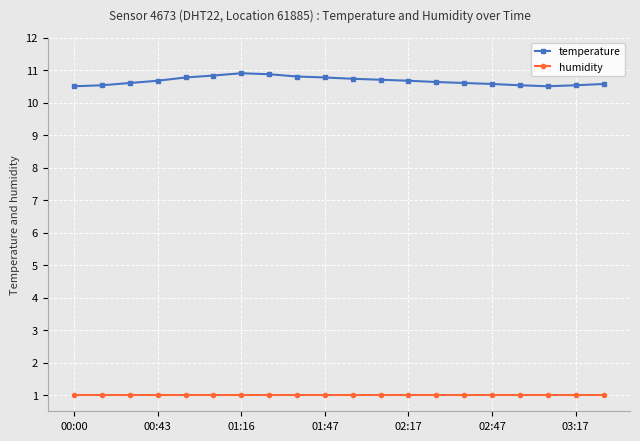

What is the difference between the maximum and minimum values in the temperature series?

0.4